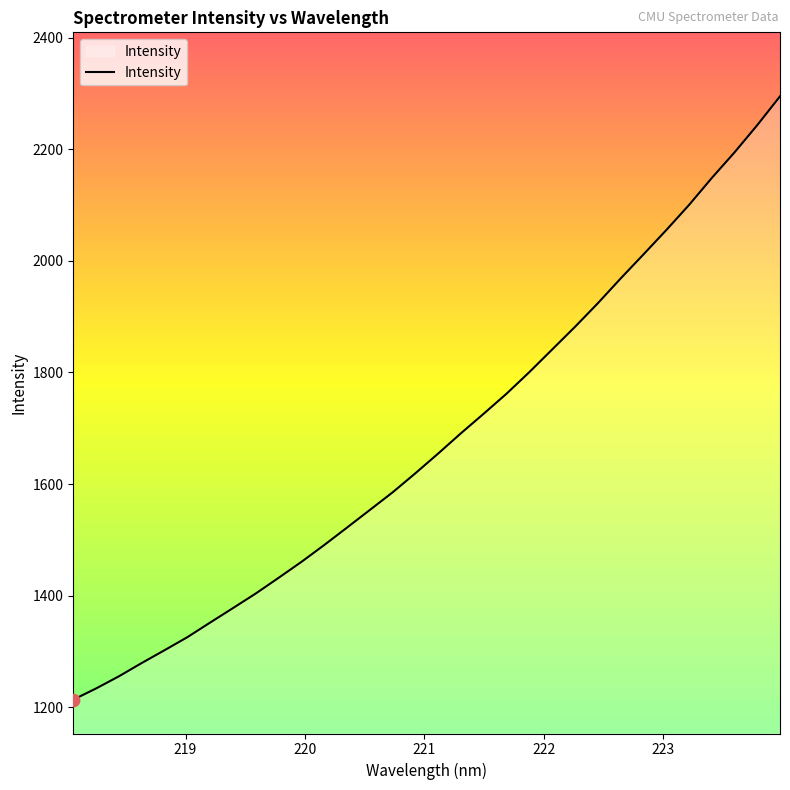

What is the maximum value shown in the chart?

2295.2